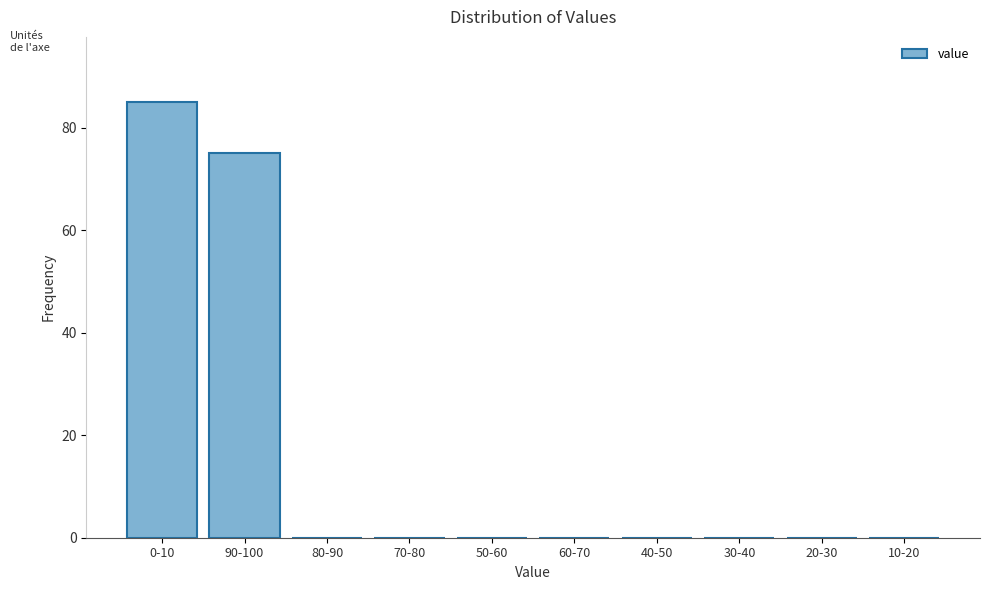

Reading left to right, extract all data points from this chart.

0-10=85	90-100=75	80-90=0	70-80=0	50-60=0	60-70=0	40-50=0	30-40=0	20-30=0	10-20=0